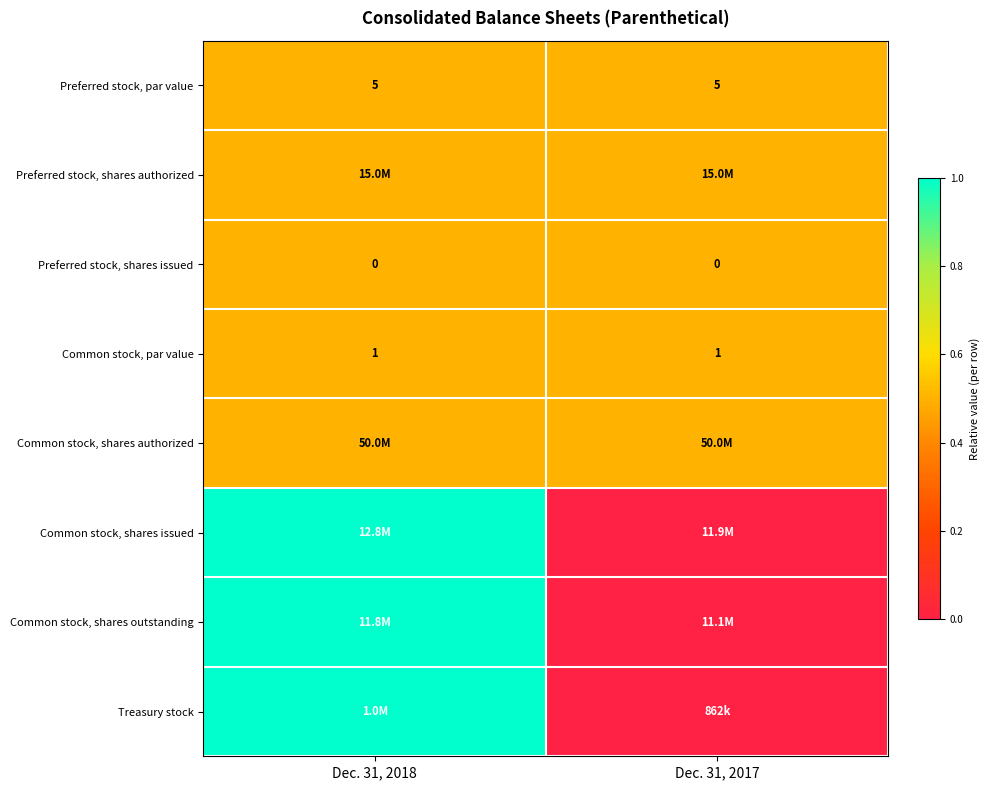

True or false: Common stock, par value has a value of 1.0 at Dec. 31, 2017.

True